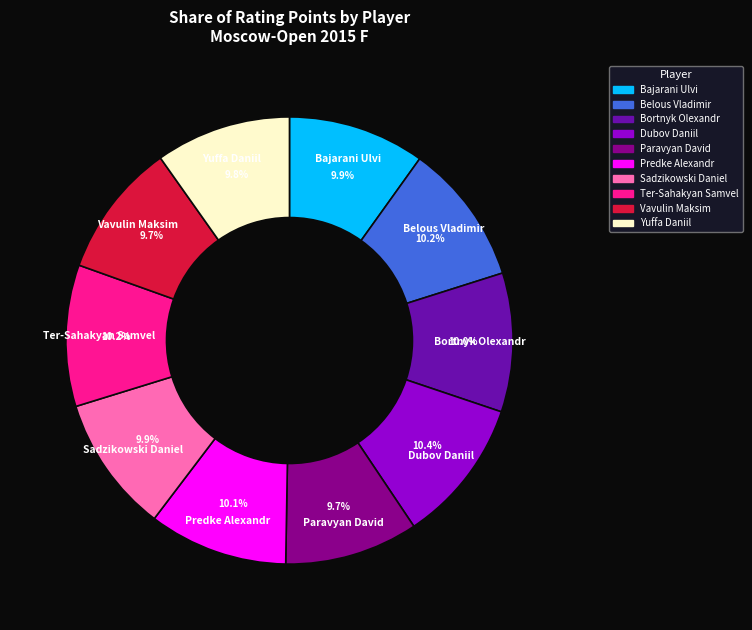

How many segments does this pie chart have?

10